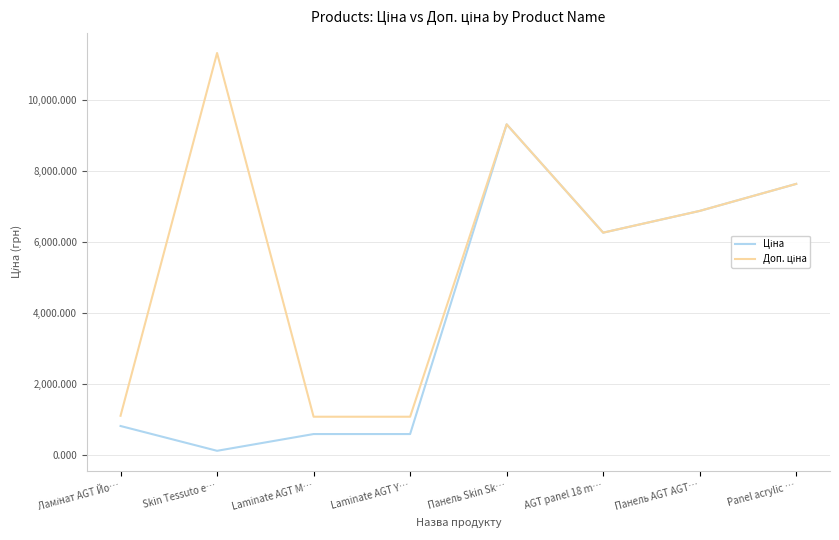

What is the total value across all series at Laminate AGT Y…?

1660.4